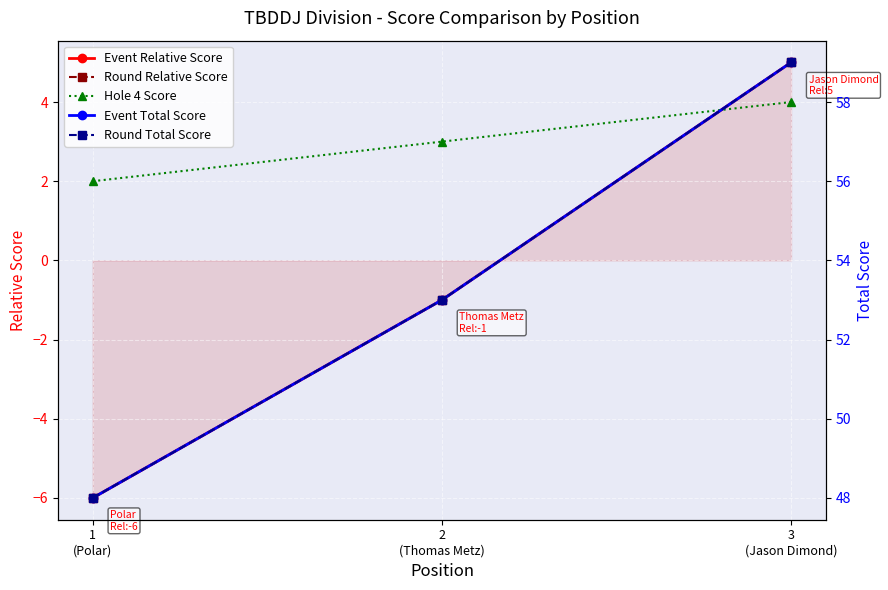

What is the difference between the second highest and minimum values in the Round Total Score series?

5